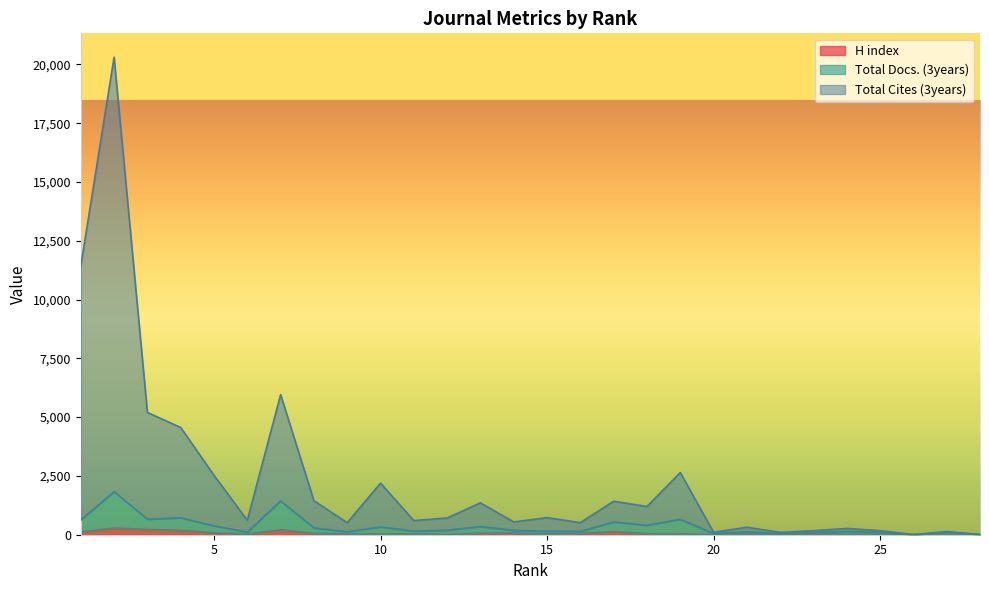

Count the number of categories in the chart.

28